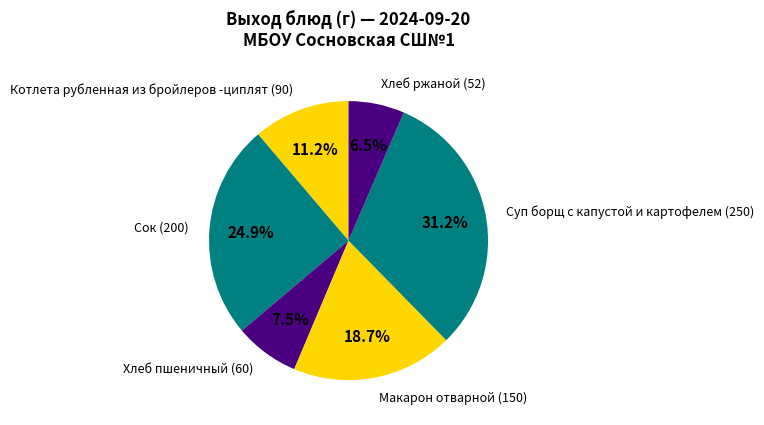

Does any single category account for the majority?

No